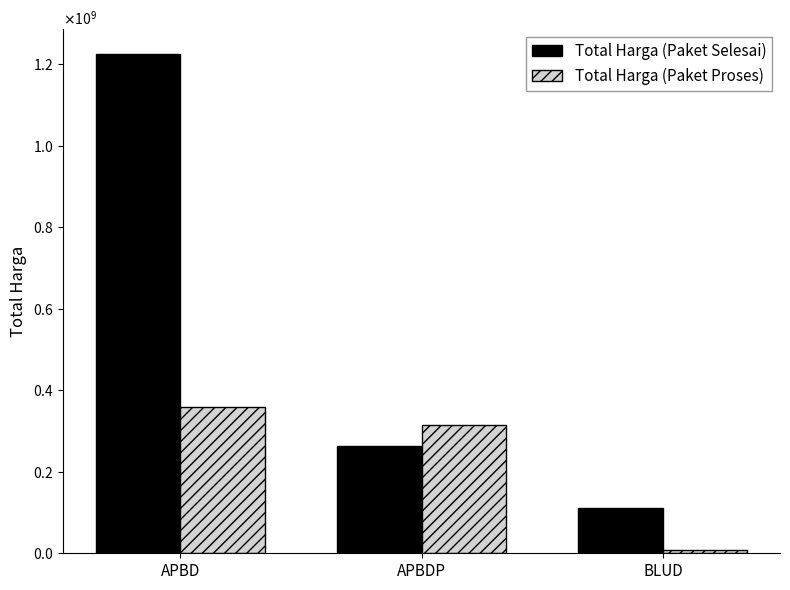

The value of Total Harga (Paket Proses) at APBD is 359500000. True or false?

True